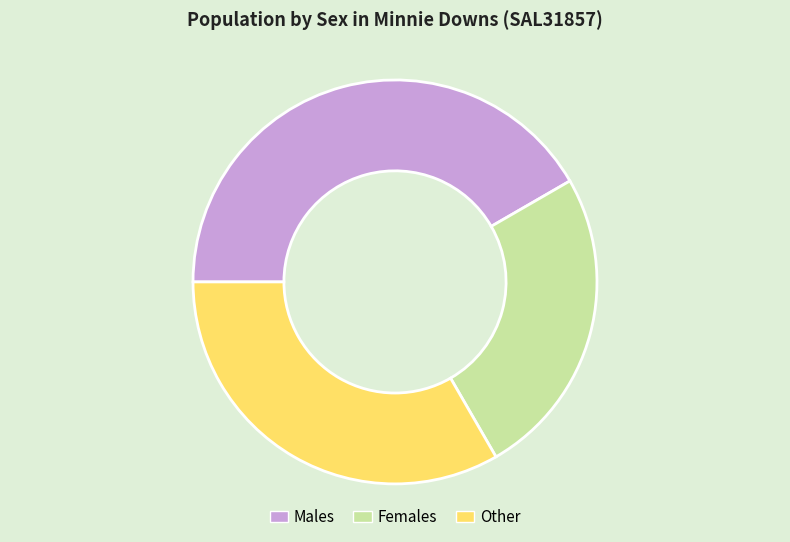

The Other slice represents 41% of the pie. True or false?

False